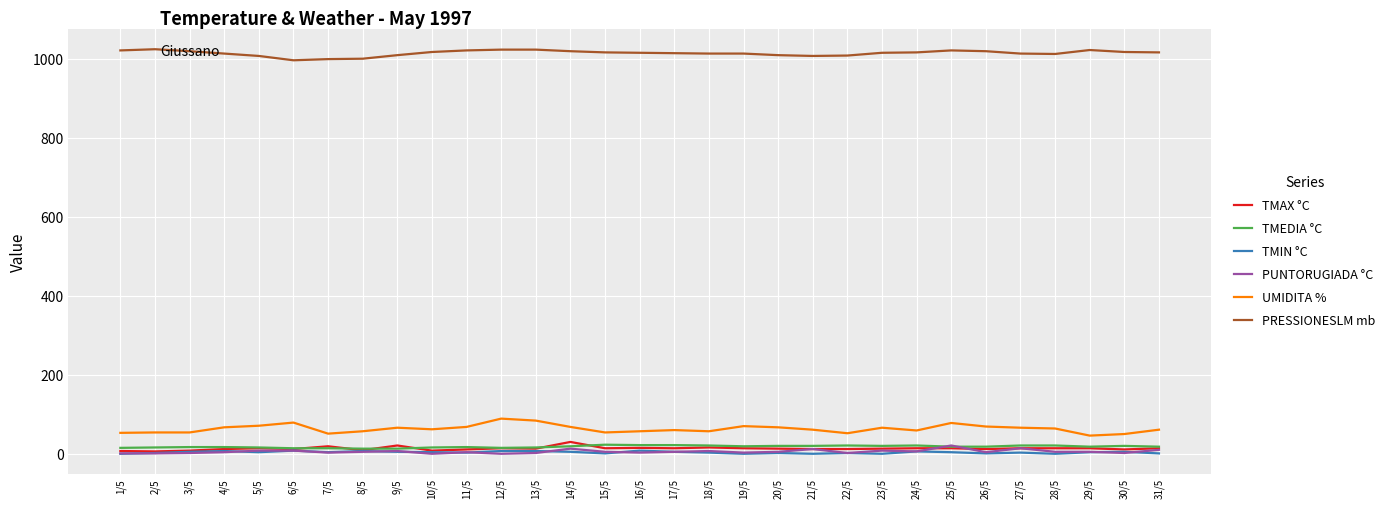

What position from the left is 5/5?

5